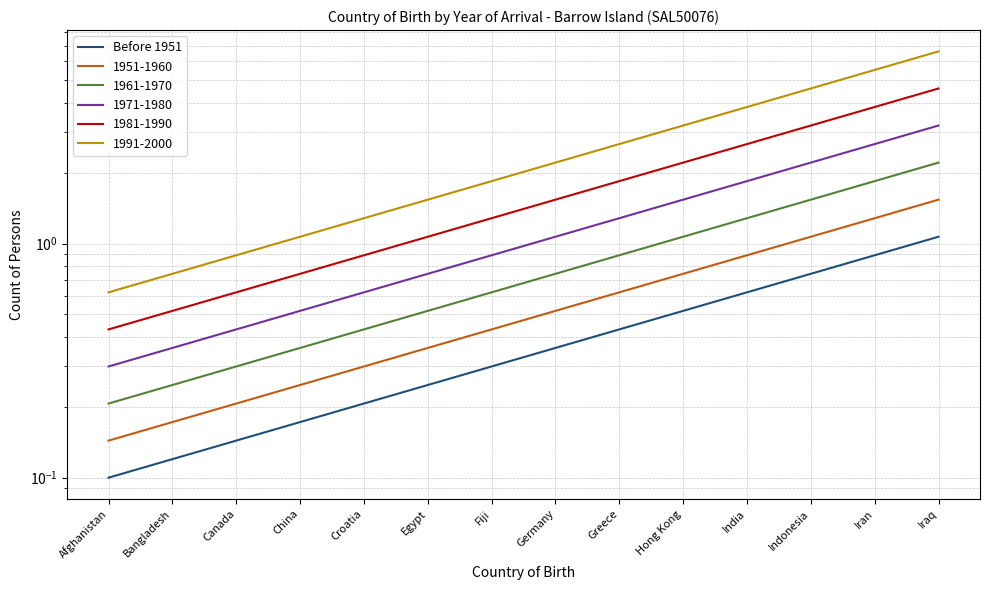

List the labels in order of value, smallest first.

Afghanistan, Bangladesh, Canada, China, Croatia, Egypt, Fiji, Germany, Greece, Hong Kong, India, Indonesia, Iran, Iraq